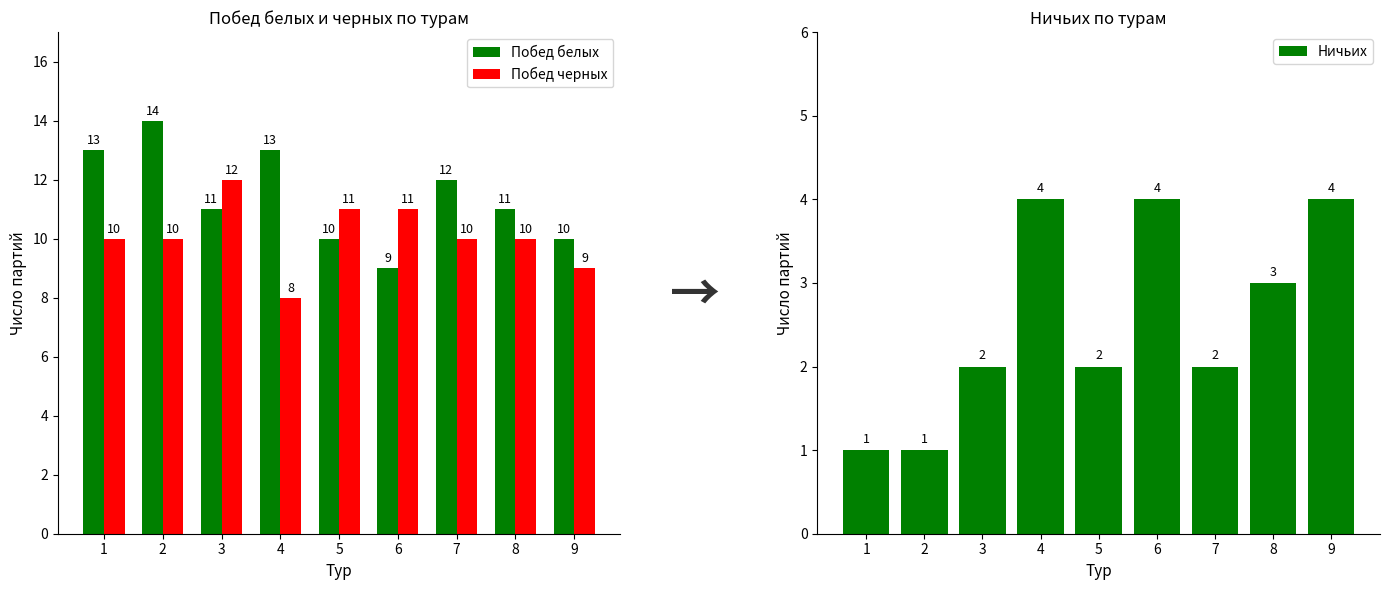

List the labels in order of Ничьих value, largest first.

4, 6, 9, 8, 3, 5, 7, 1, 2